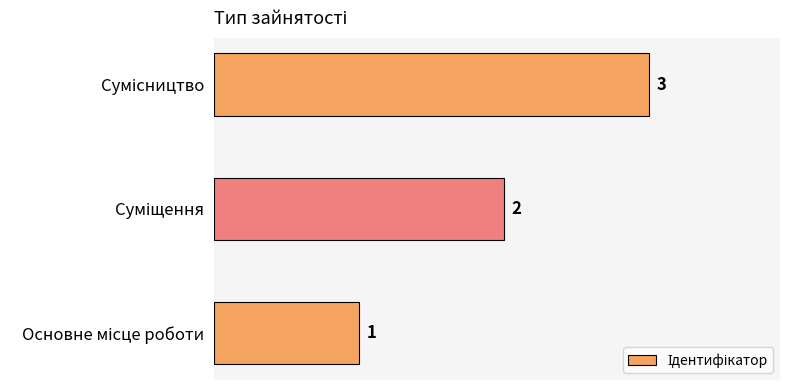

How many bars are there in total?

3